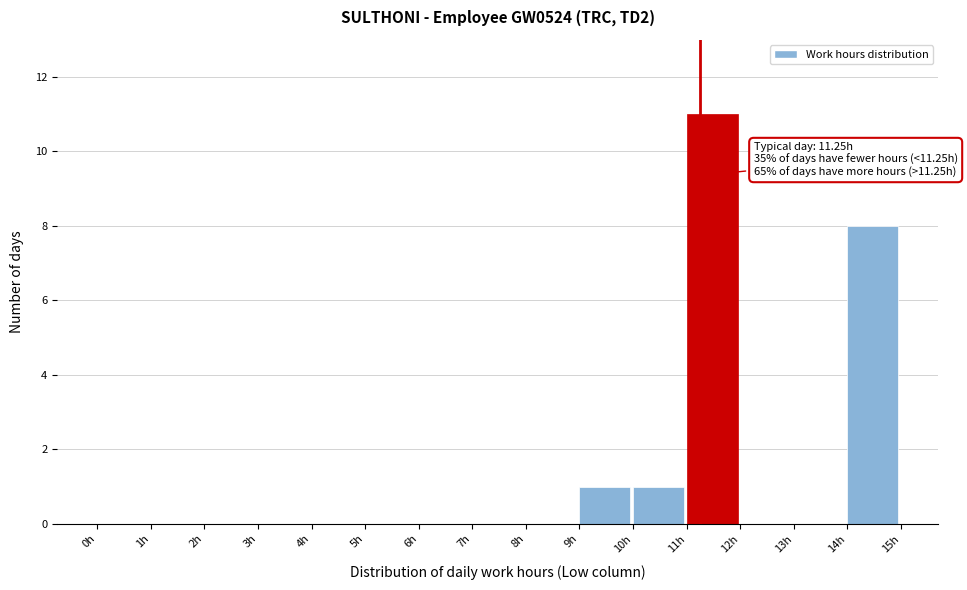

Over which range of the x-axis is the bar tallest?

11 to 12